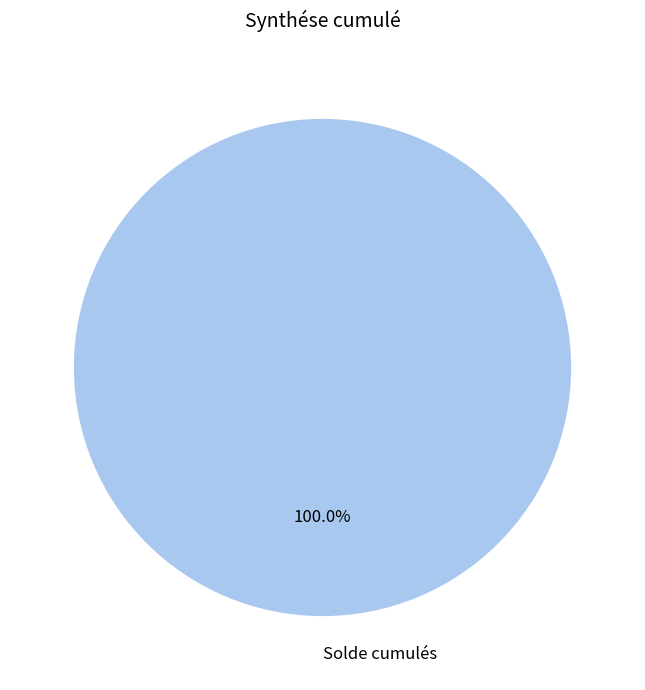

Does Solde cumulés represent more than half of the total?

Yes